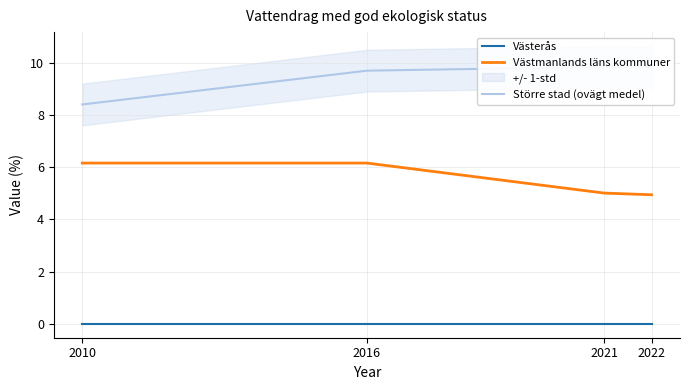

Between 2021 and 2022, which series saw the biggest shift?

Västmanlands läns kommuner